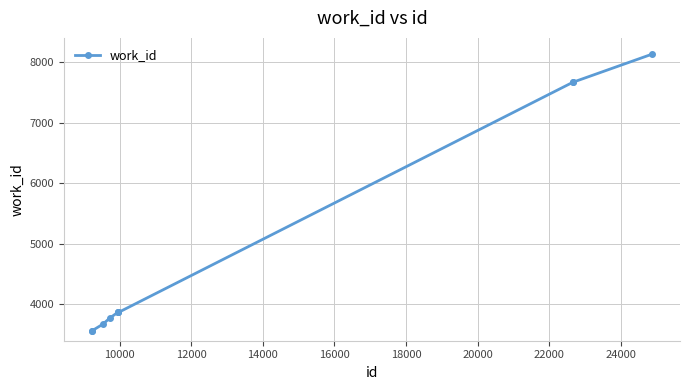

What is the minimum value shown in the chart?

3562